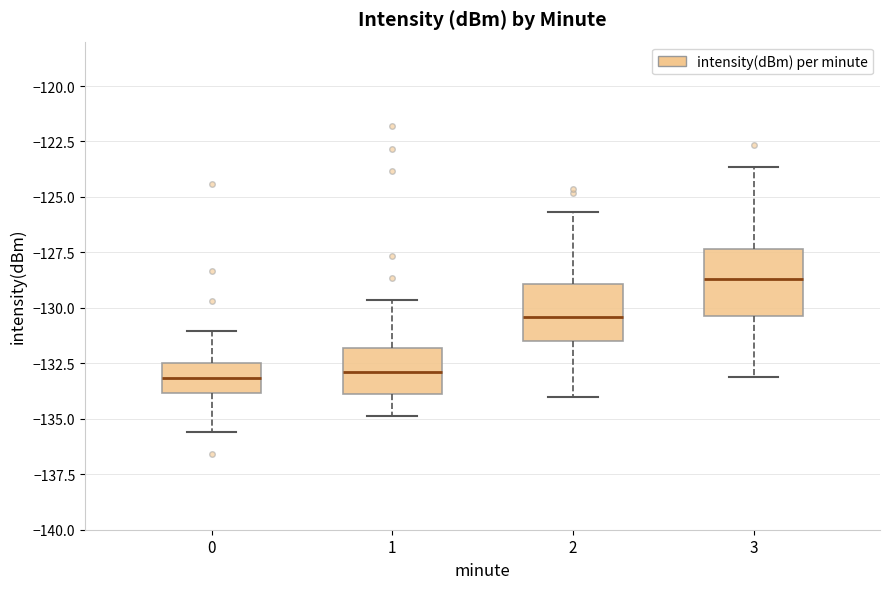

Which box's median line is the highest?

3